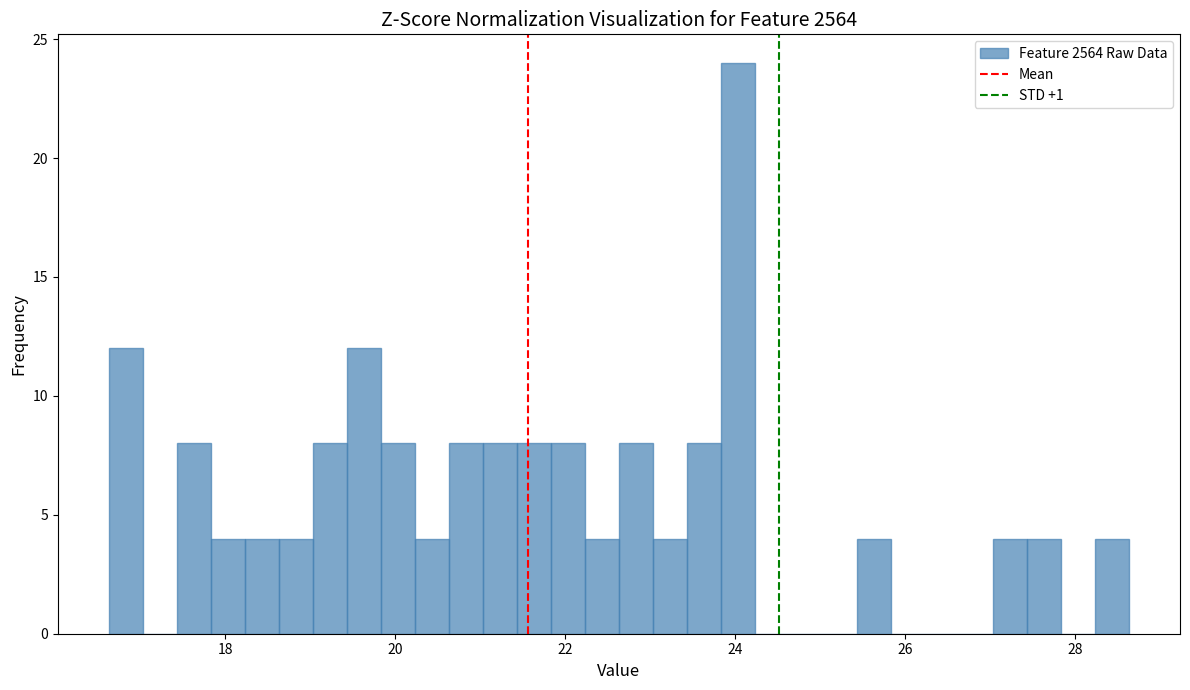

Around what value on the x-axis is the tallest bar? Give the approximate position of its centre, as read against the axis.

24.0